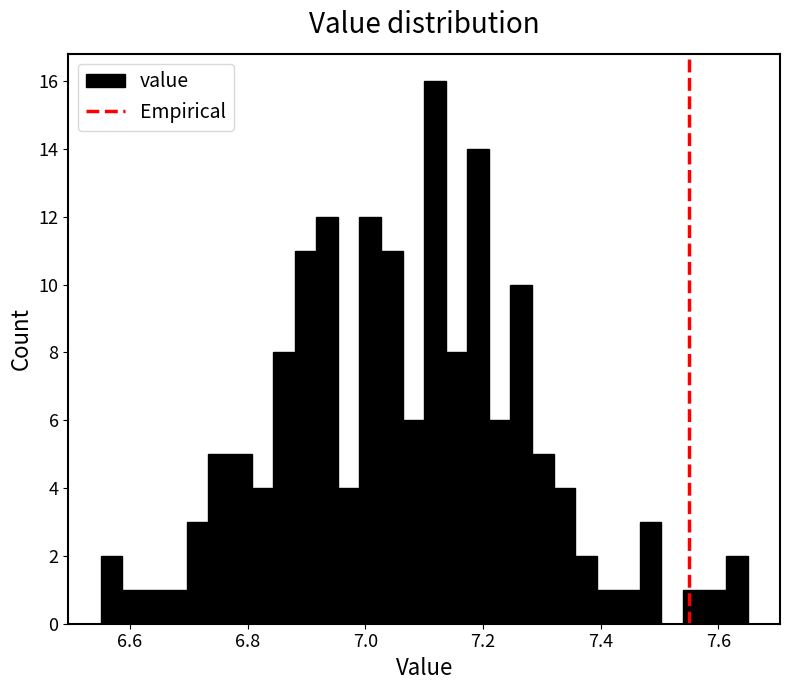

Around what value on the x-axis is the tallest bar? Give the approximate position of its centre, as read against the axis.

7.12